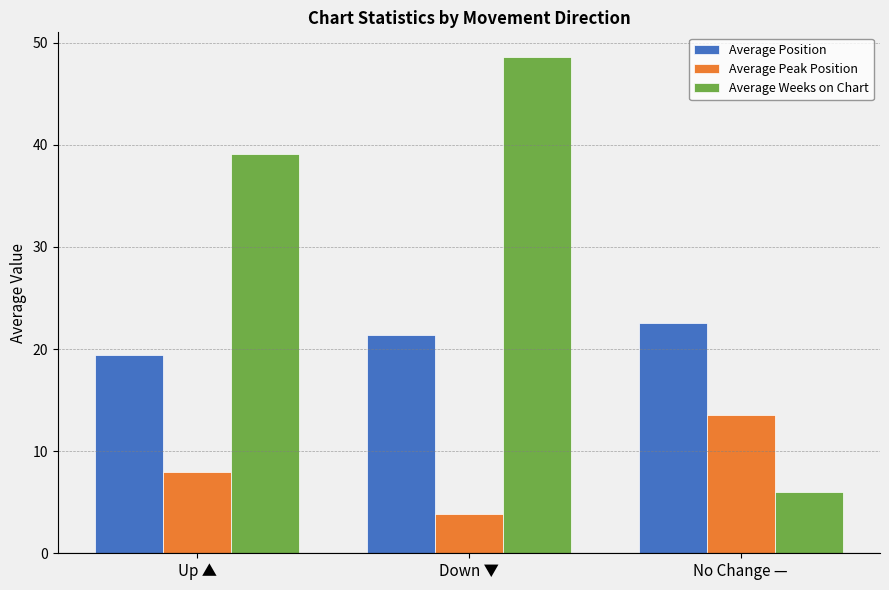

How many values in the Average Position series are below 21?

1